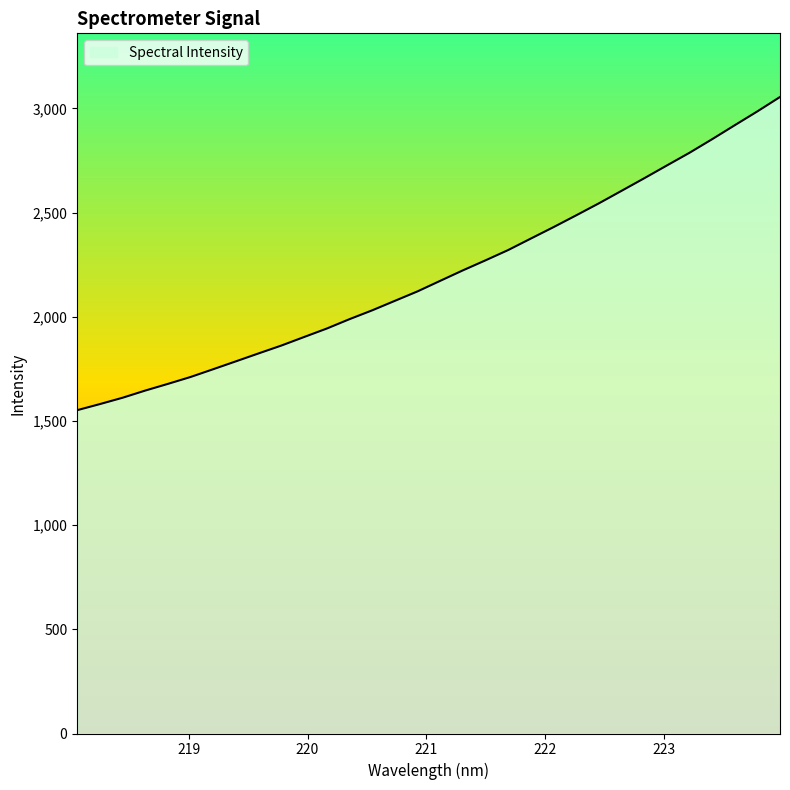

What is the greatest value displayed?

3054.9